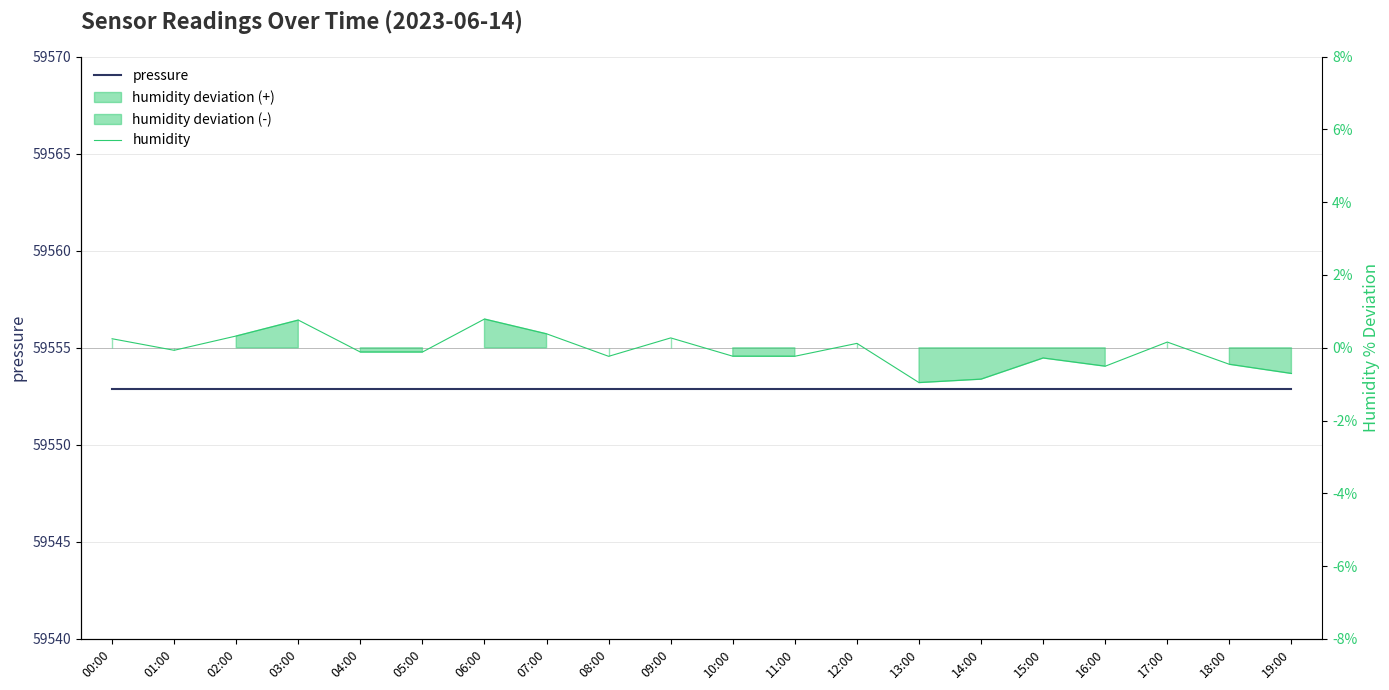

At which category does humidity reach its first local valley?

01:00